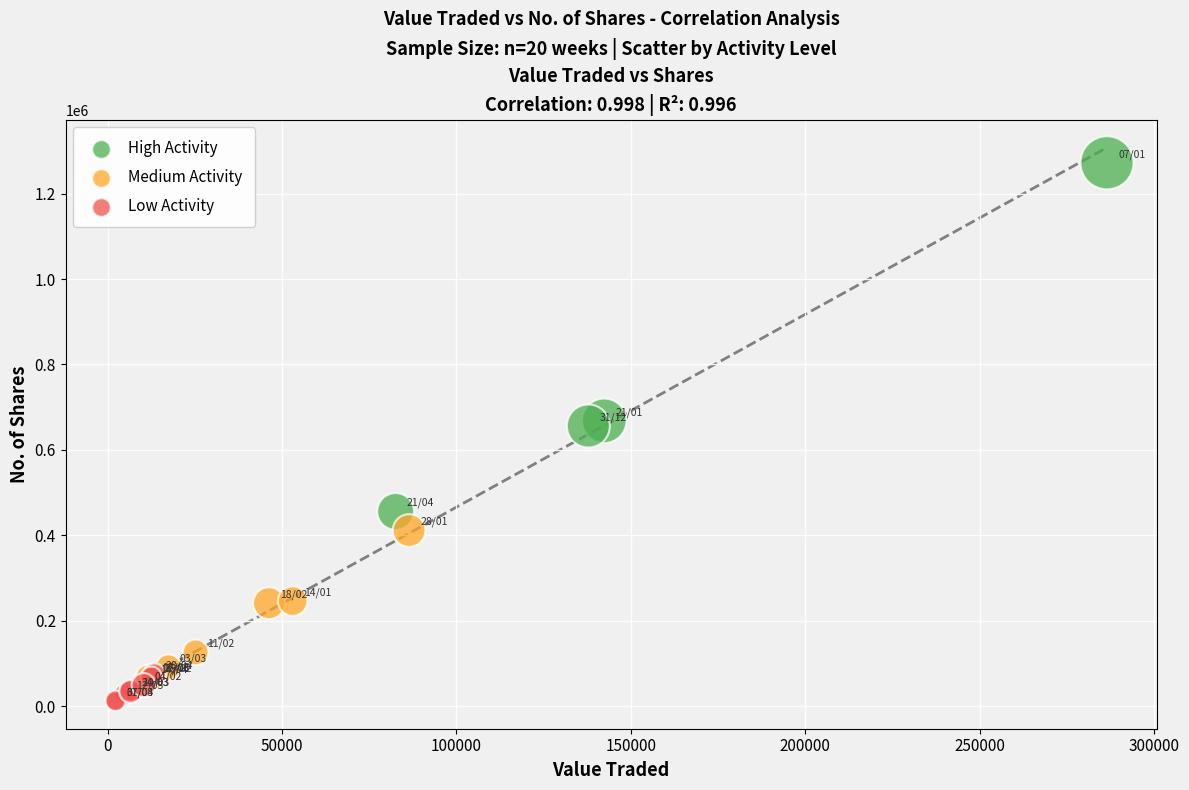

What are all the series names shown in the legend?

High Activity, Medium Activity, Low Activity